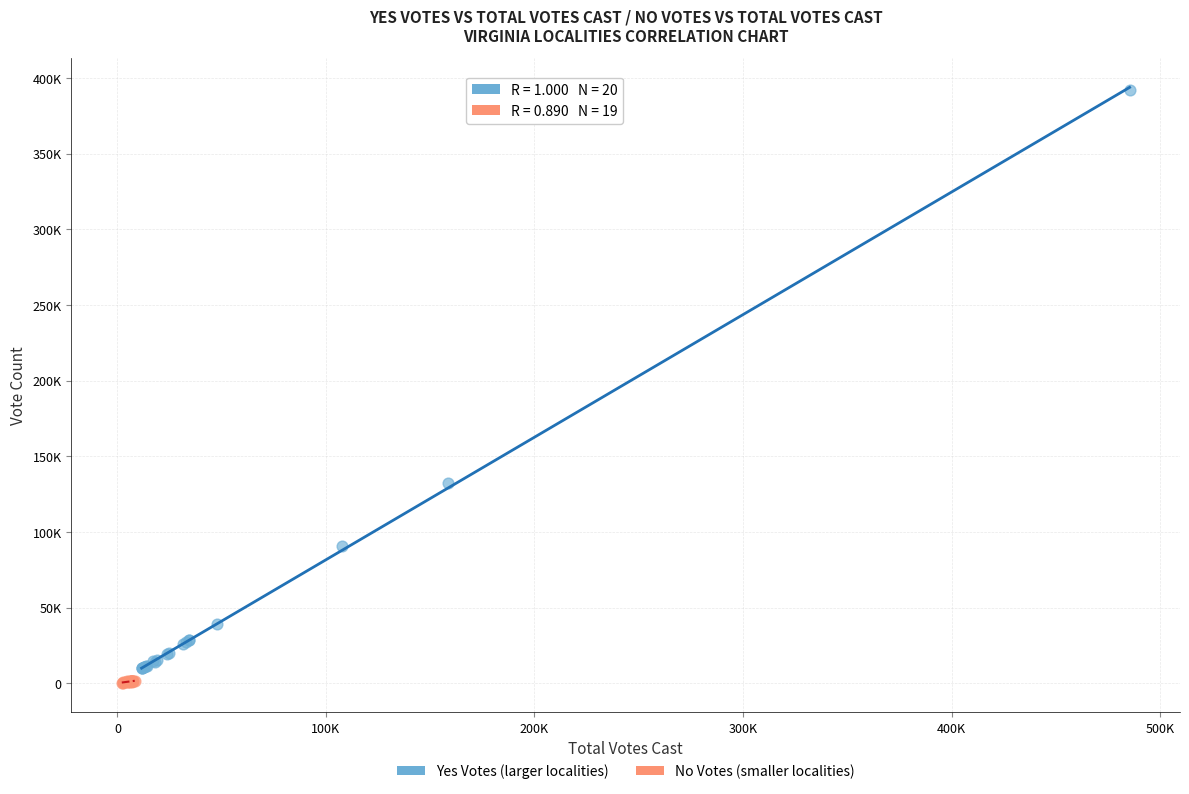

What are all the series names shown in the legend?

Yes Votes (larger localities), No Votes (smaller localities)